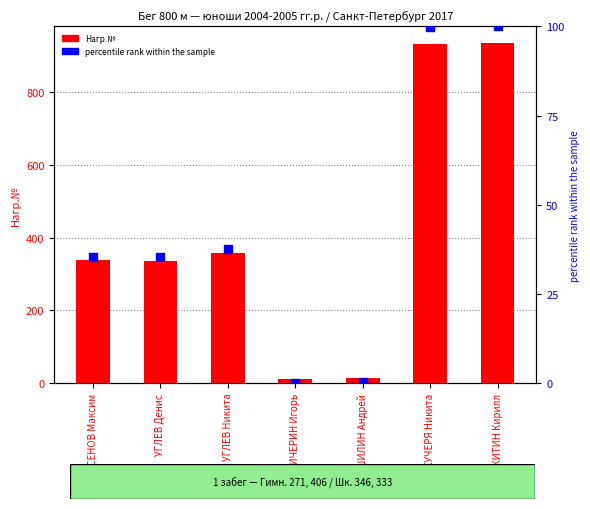

At which category is the sum across all series the highest?

НИКИТИН Кирилл